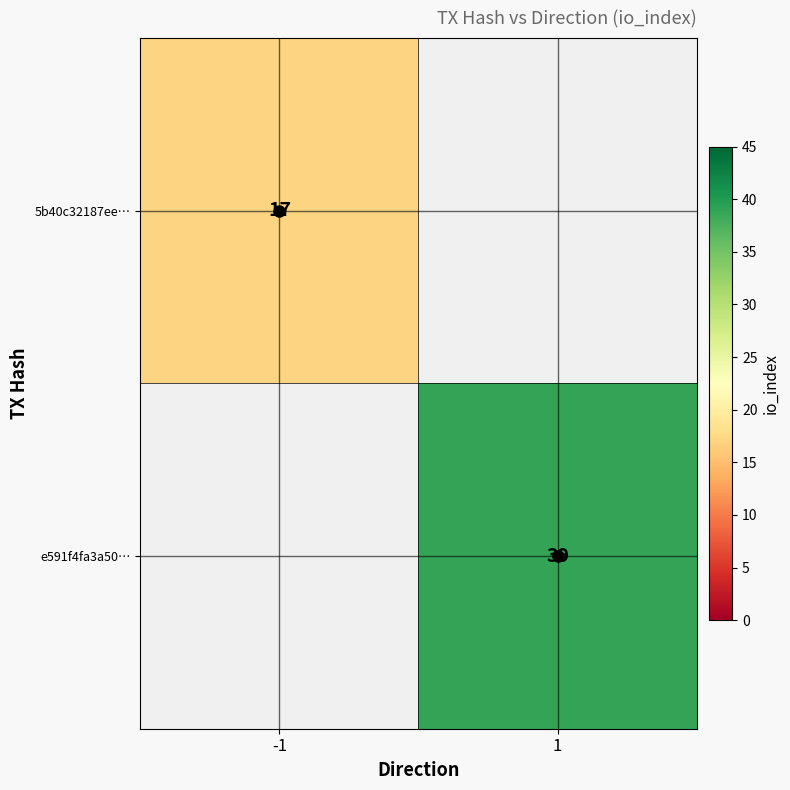

Rank the categories by e591f4fa3a50… value from lowest to highest.

-1, 1